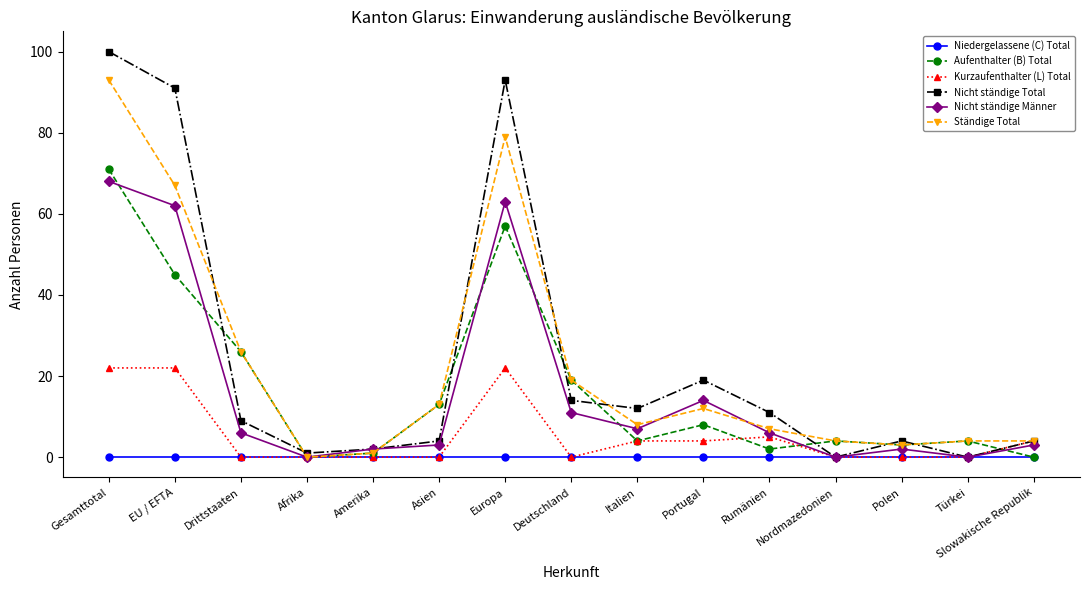

Reading left to right, what are all the values shown in this chart?

Niedergelassene (C) Total: 0	0	0	0	0	0	0	0	0	0	0	0	0	0	0
Aufenthalter (B) Total: 71	45	26	0	1	13	57	19	4	8	2	4	3	4	0
Kurzaufenthalter (L) Total: 22	22	0	0	0	0	22	0	4	4	5	0	0	0	4
Nicht ständige Total: 100	91	9	1	2	4	93	14	12	19	11	0	4	0	4
Nicht ständige Männer: 68	62	6	0	2	3	63	11	7	14	6	0	2	0	3
Ständige Total: 93	67	26	0	1	13	79	19	8	12	7	4	3	4	4